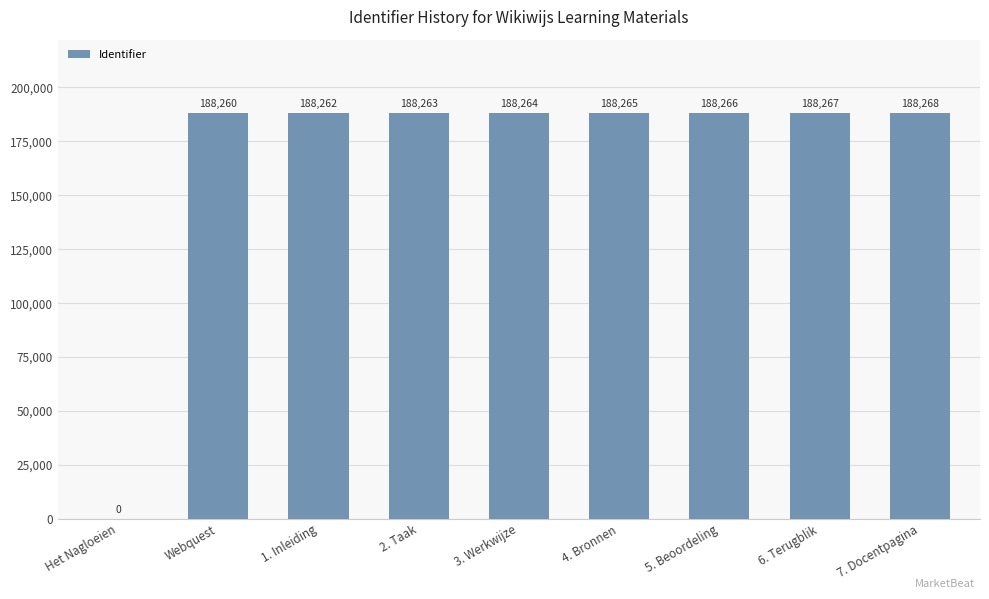

What is the difference between the values at Webquest and 1. Inleiding?

2